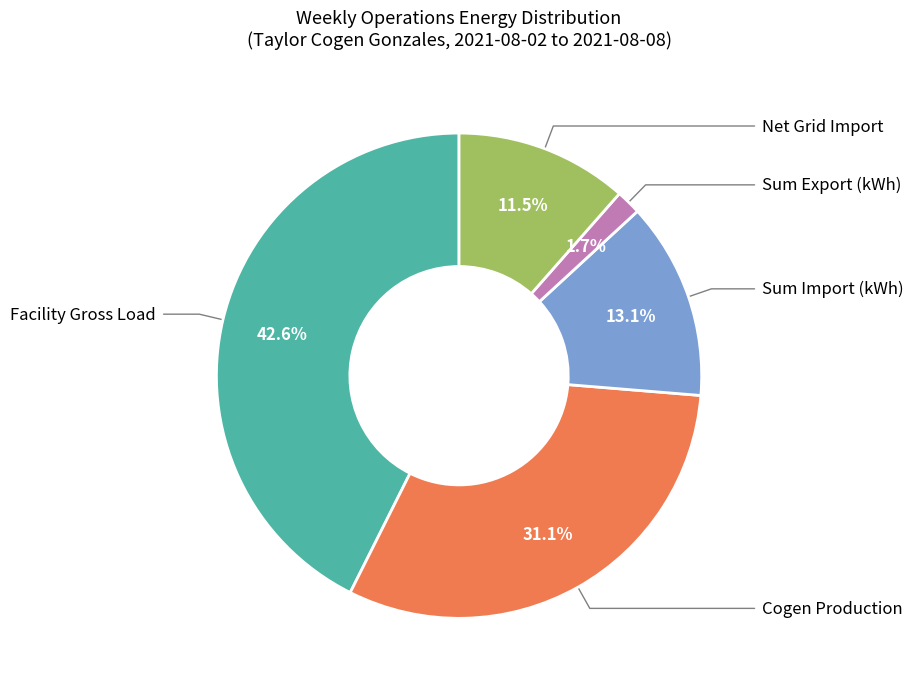

Is there a majority slice in this chart?

No